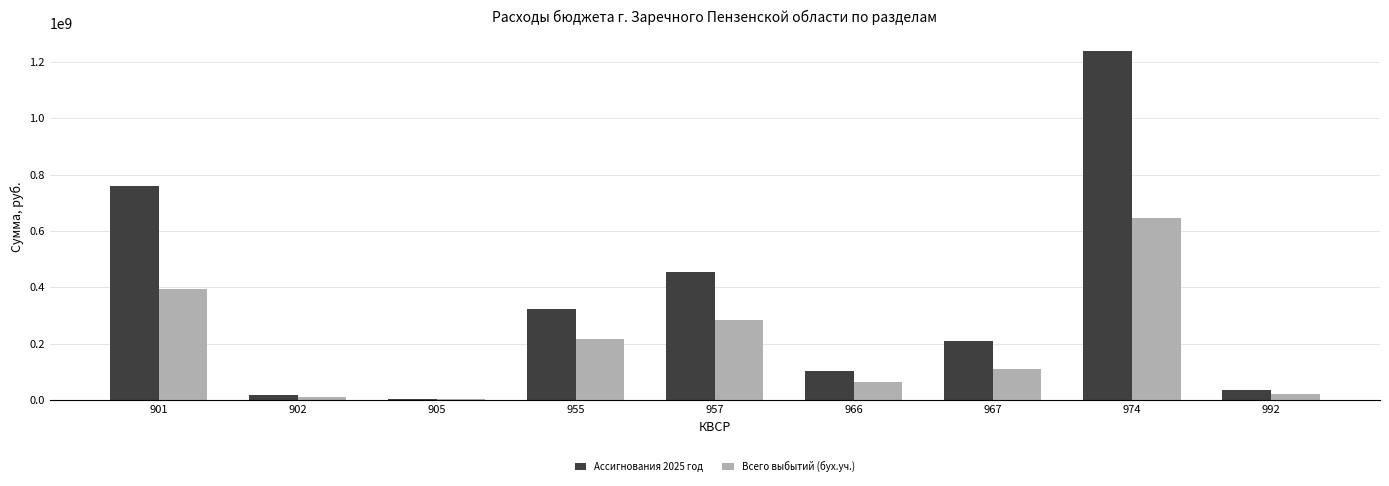

What are all the series names shown in the legend?

Ассигнования 2025 год, Всего выбытий (бух.уч.)